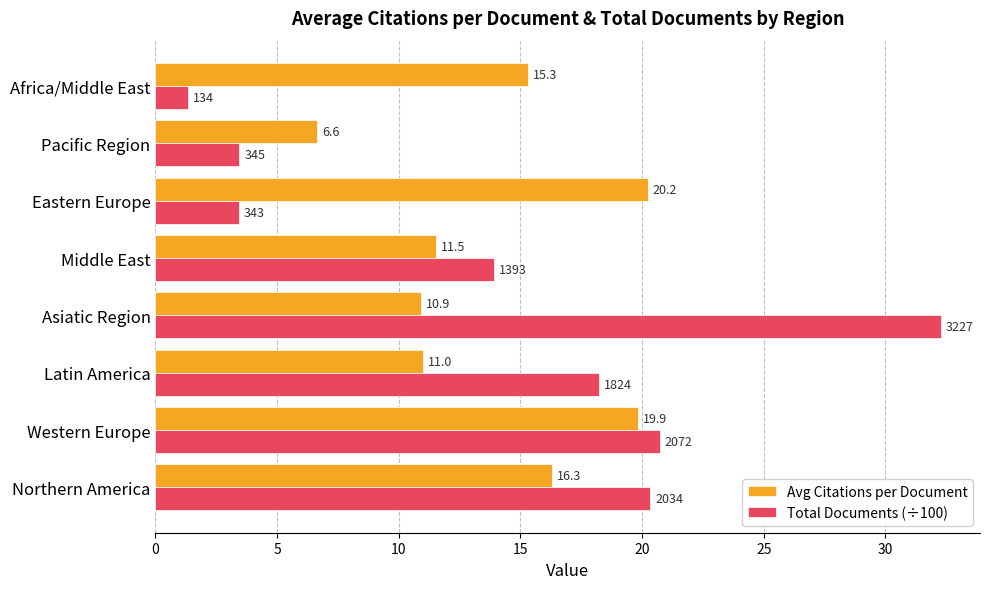

At which label does Total Documents (÷100) reach its peak?

Asiatic Region